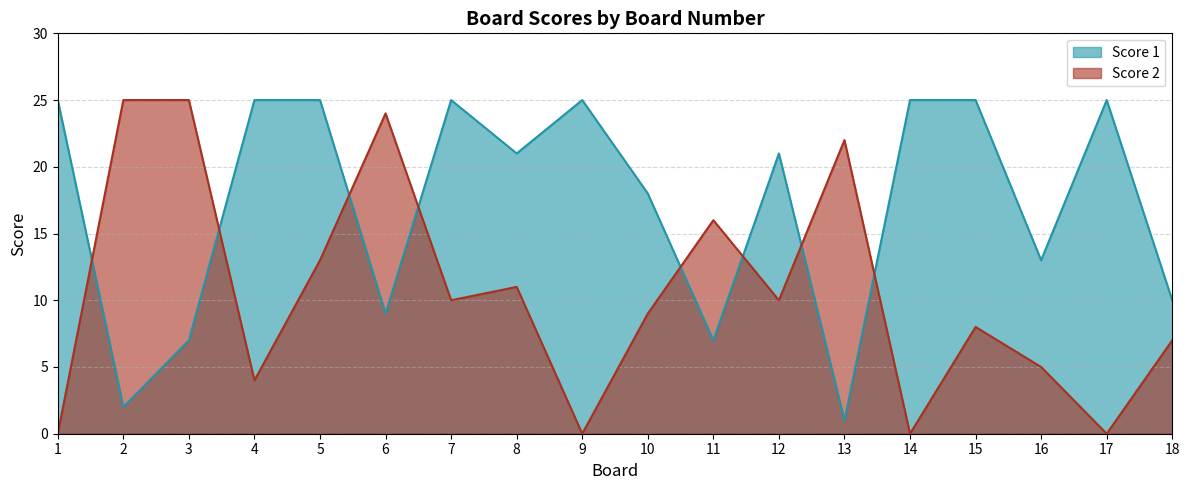

Rank the series by their maximum value, from lowest to highest.

Score 1, Score 2